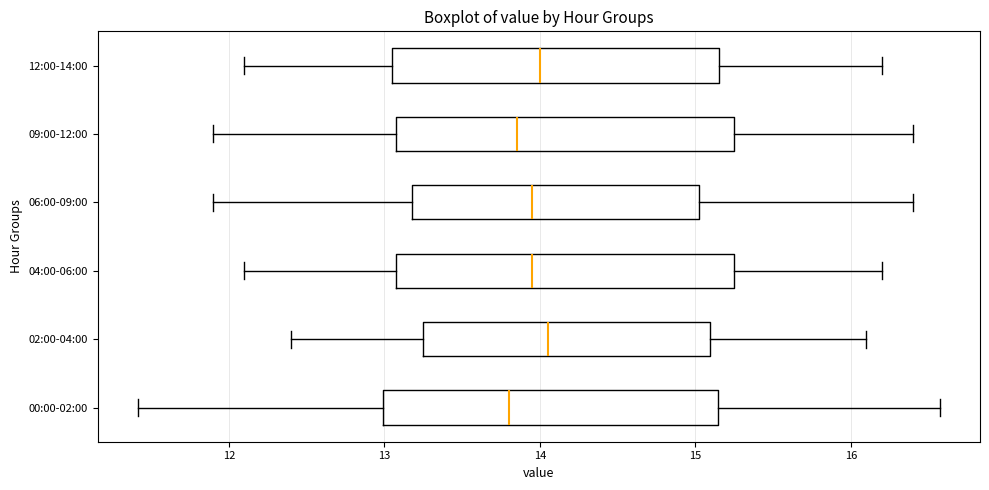

Where does the median line of the box for 00:00-02:00 sit on the x-axis? The values are not printed on the chart, so give them approximately, as read against the axis.

13.8